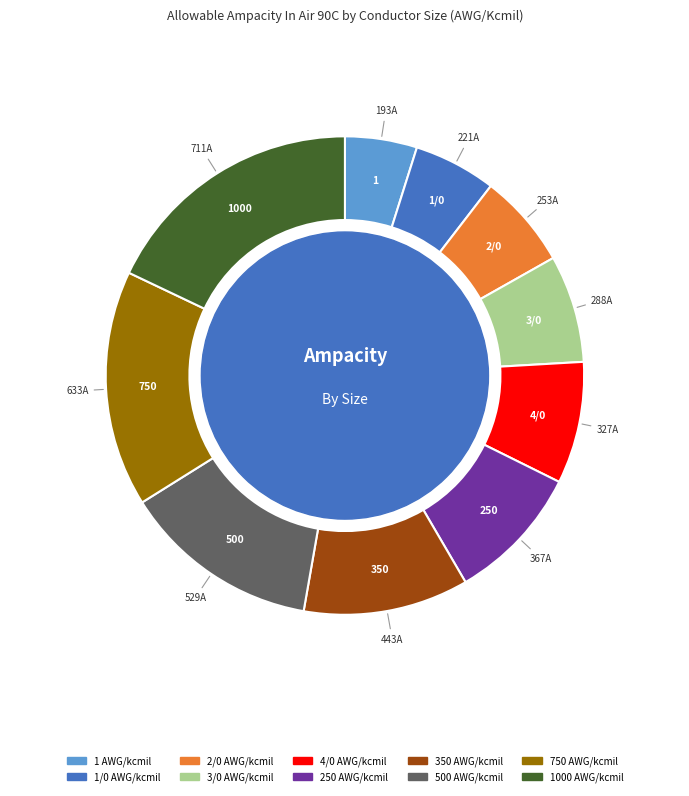

Does any single category account for the majority?

No